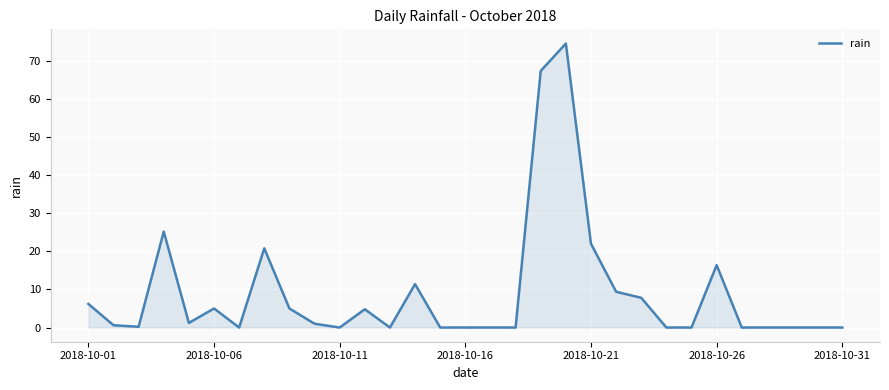

What is the difference between the maximum and minimum values?

74.6